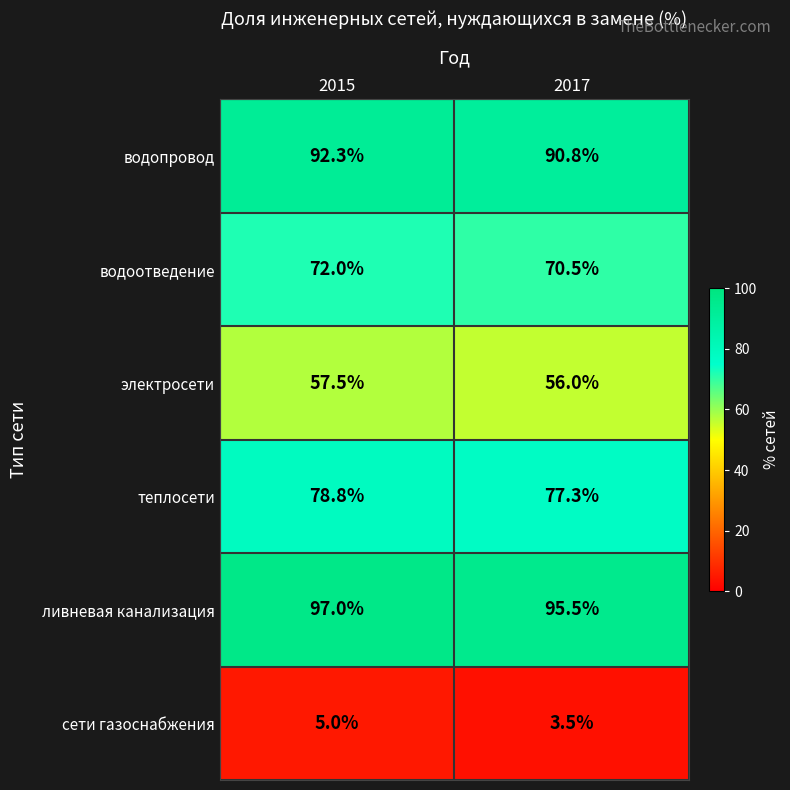

Reading left to right, transcribe all the data shown in this chart.

водопровод: 92.3	90.8
водоотведение: 72.0	70.5
электросети: 57.5	56.0
теплосети: 78.8	77.3
ливневая канализация: 97.0	95.5
сети газоснабжения: 5.0	3.5